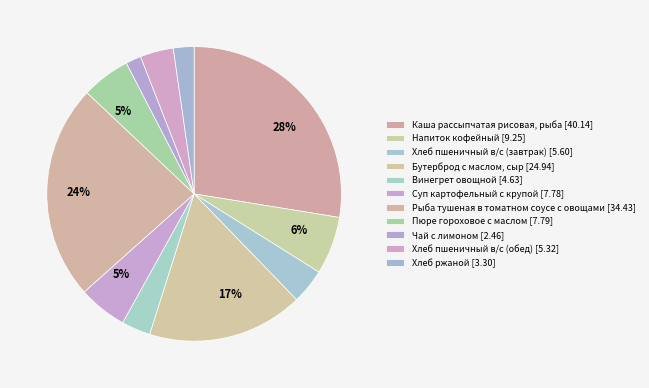

Count the number of slices in the pie.

11